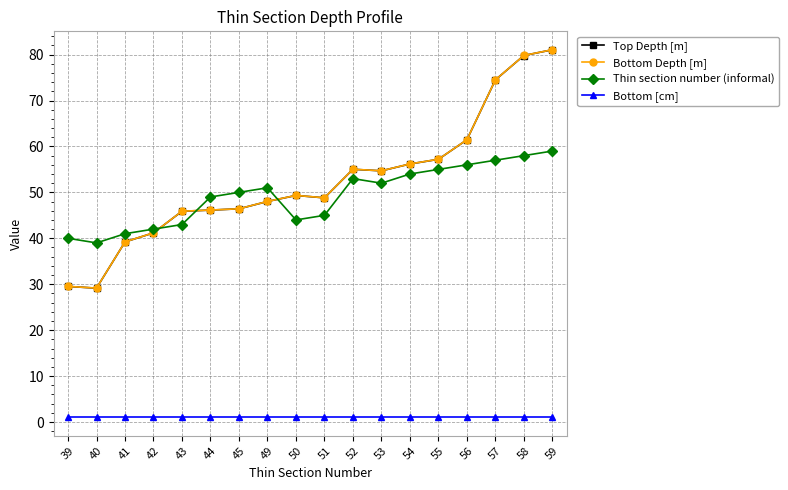

What is the spread (max minus min) of values at 57?

73.5